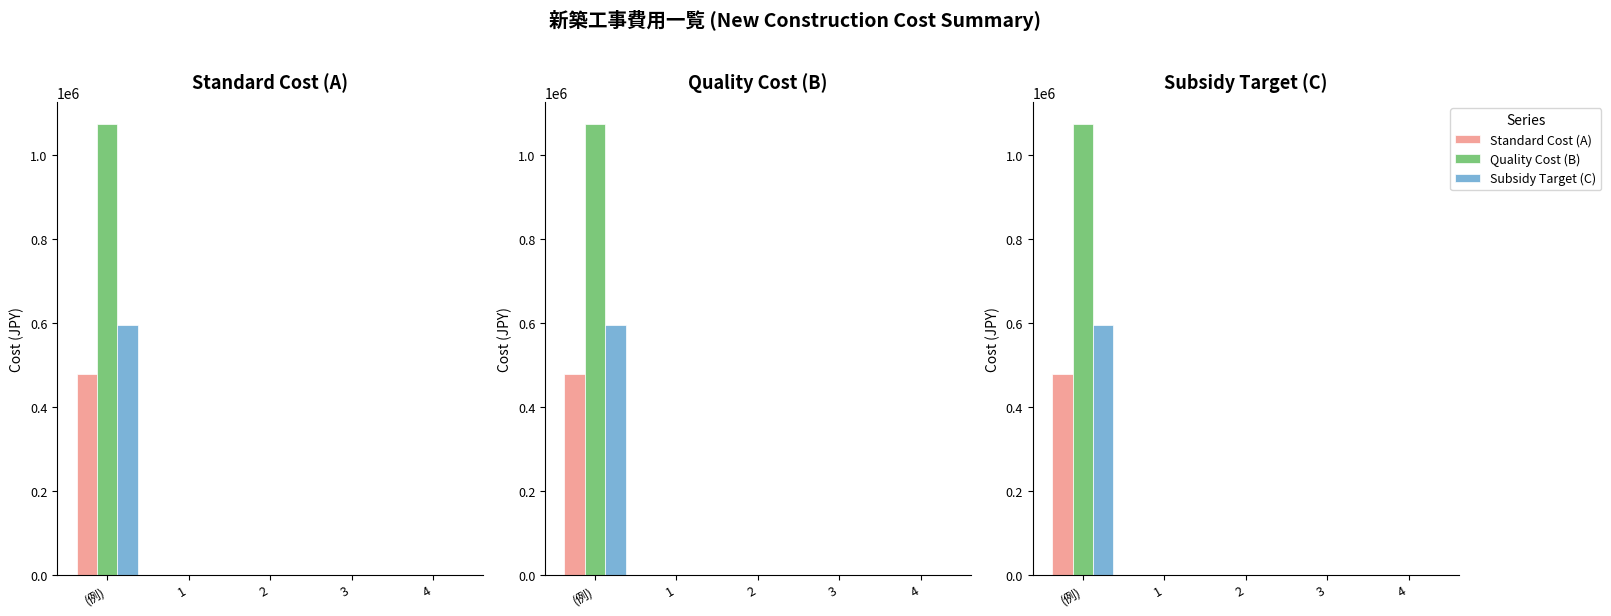

Reading left to right, what are all the values shown in this chart?

Standard Cost (A): 478000	0	0	0	0
Quality Cost (B): 1073000	0	0	0	0
Subsidy Target (C): 595000	0	0	0	0